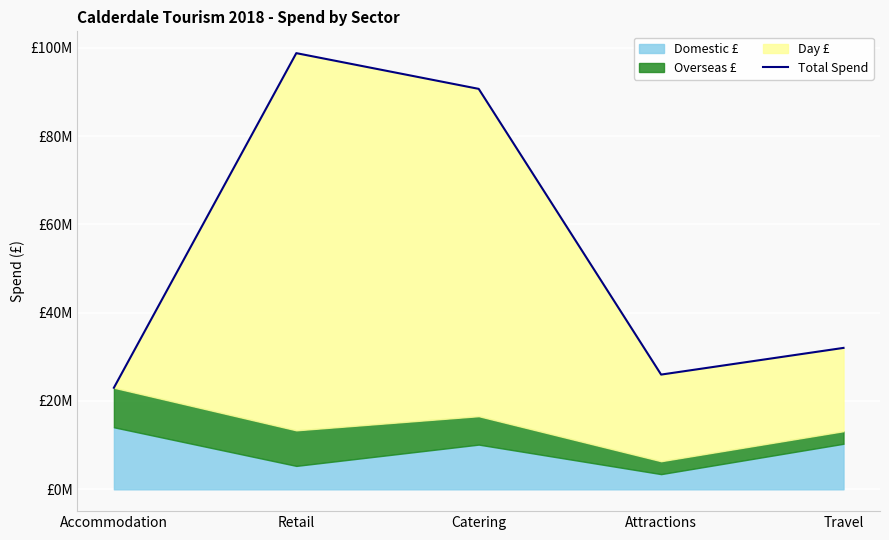

At which category does the chart reach its peak across all series?

Retail